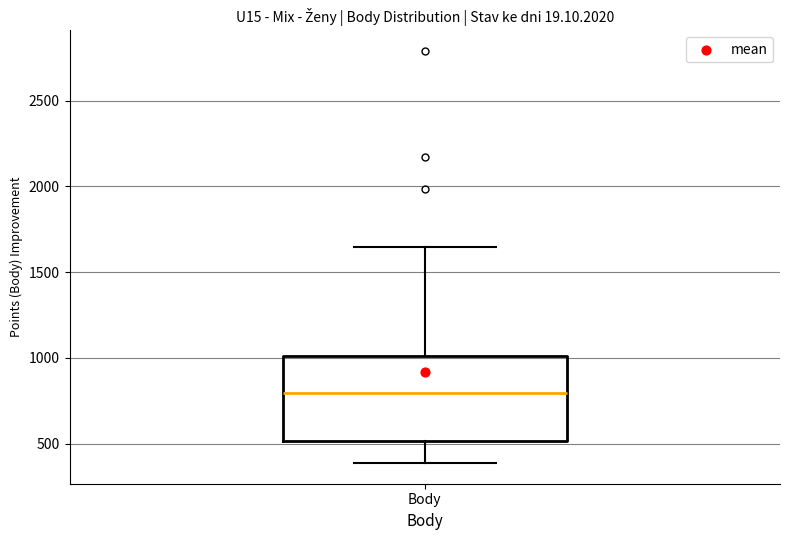

Read this box plot against the y-axis: the position of the median line, the range covered by the box, and the ends of both whiskers. The values are not printed on the chart, so give them approximately, as read against the axis.

median 800, box 500 to 1000, whiskers 400 to 1650